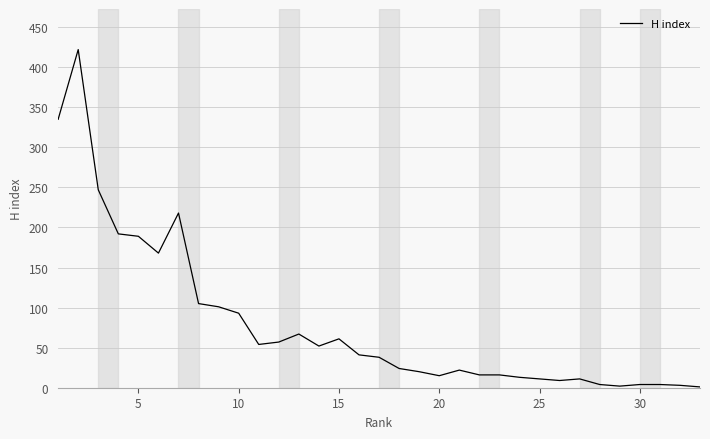

What is the difference between the maximum and minimum values?

421